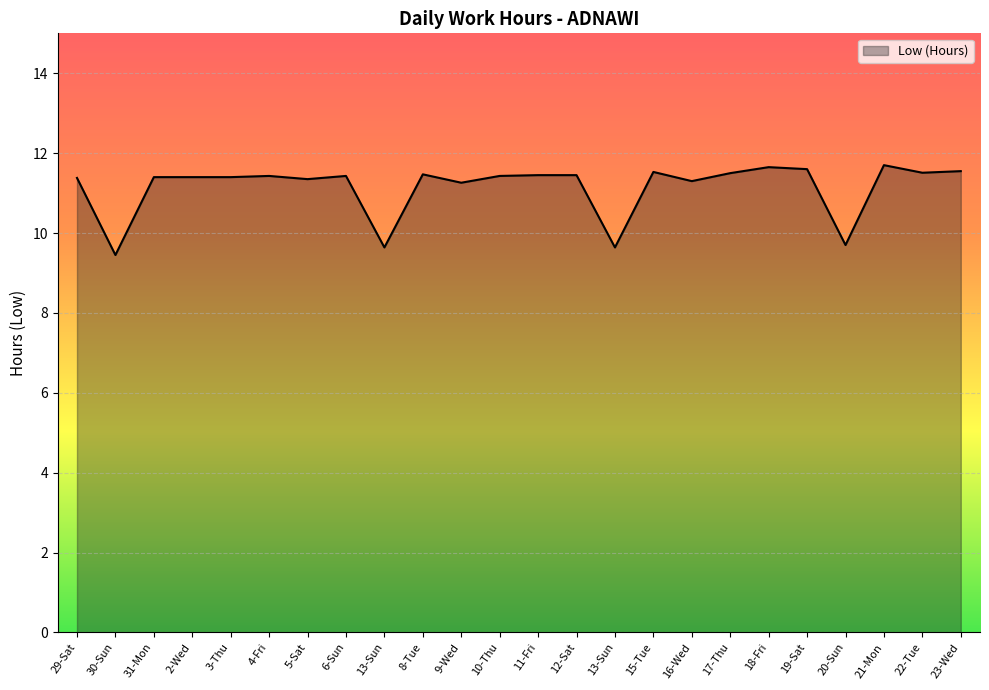

What is the smallest value displayed?

9.4